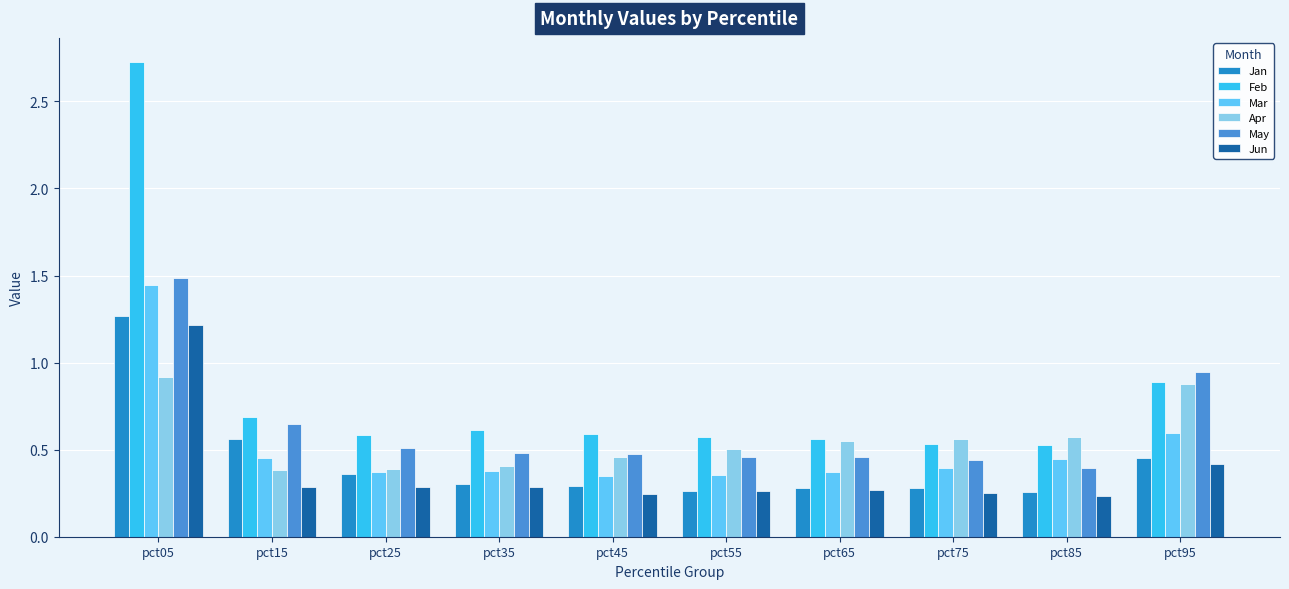

Count the Jun values in the range 0 to 1.

9